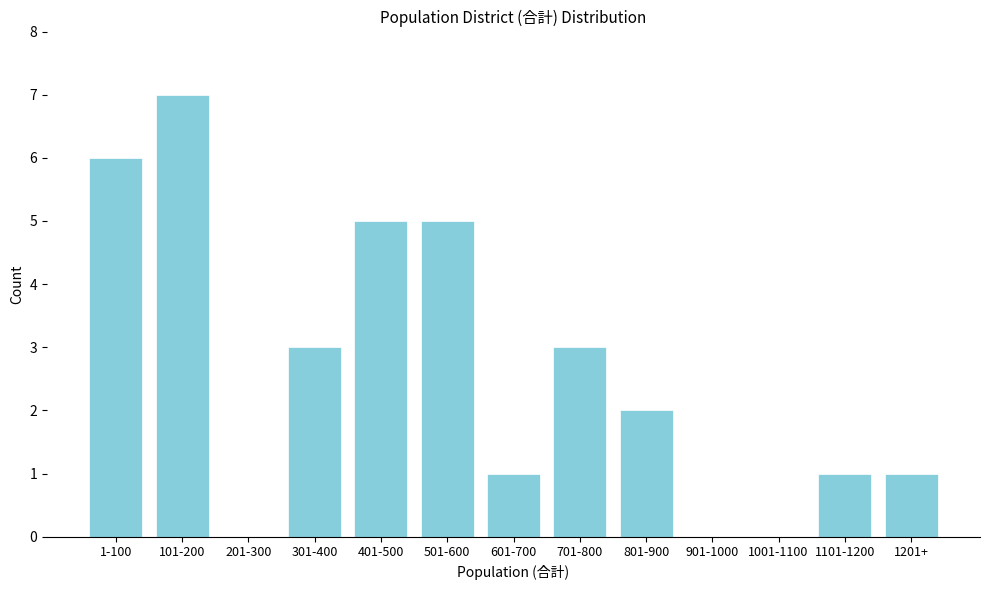

Reading left to right, list all the values displayed in this chart.

1-100=6	101-200=7	201-300=0	301-400=3	401-500=5	501-600=5	601-700=1	701-800=3	801-900=2	901-1000=0	1001-1100=0	1101-1200=1	1201+=1